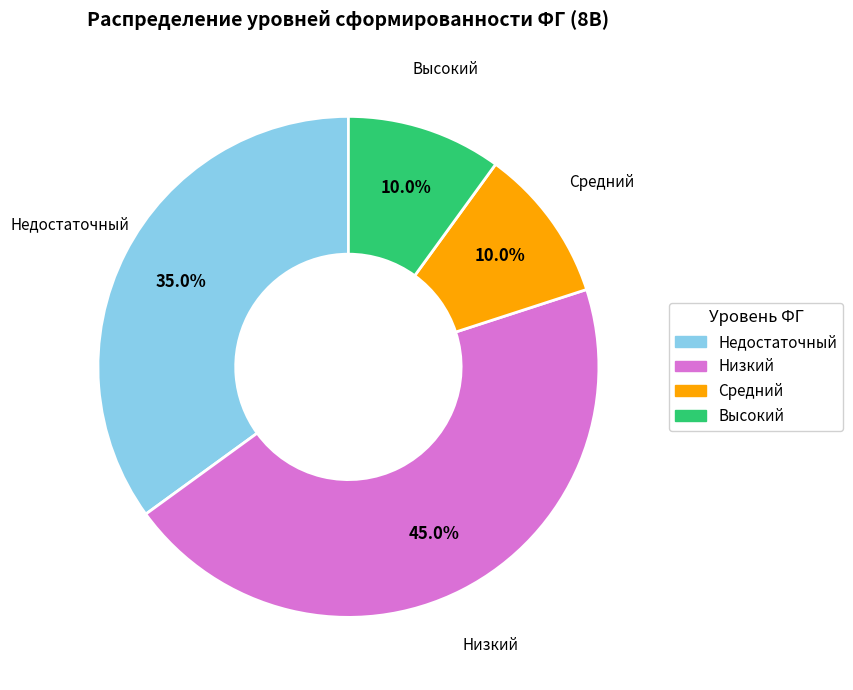

What is the largest slice in the pie chart?

Низкий